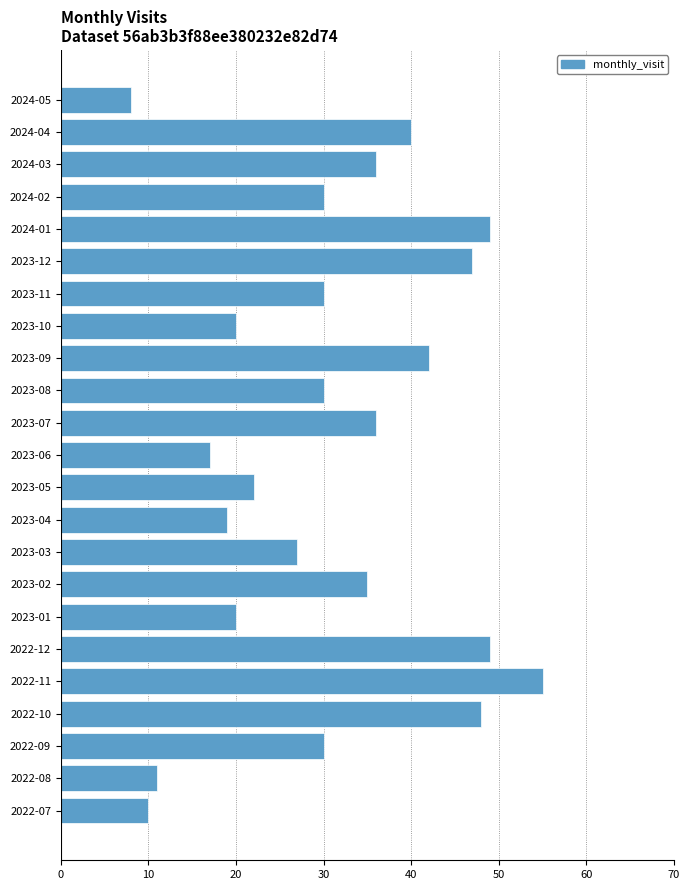

Which category has the lowest value across all series?

2024-05